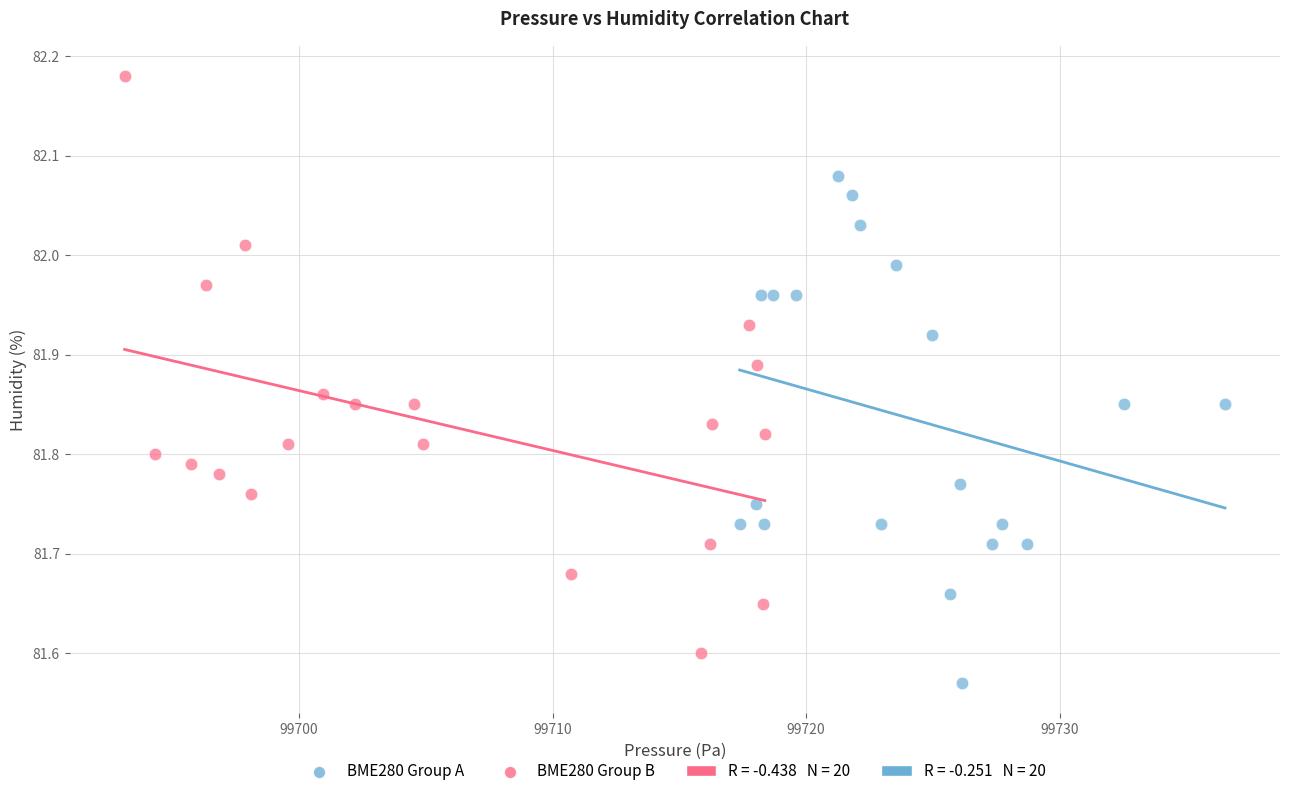

Which series has the widest spread of Y values?

BME280 Group B